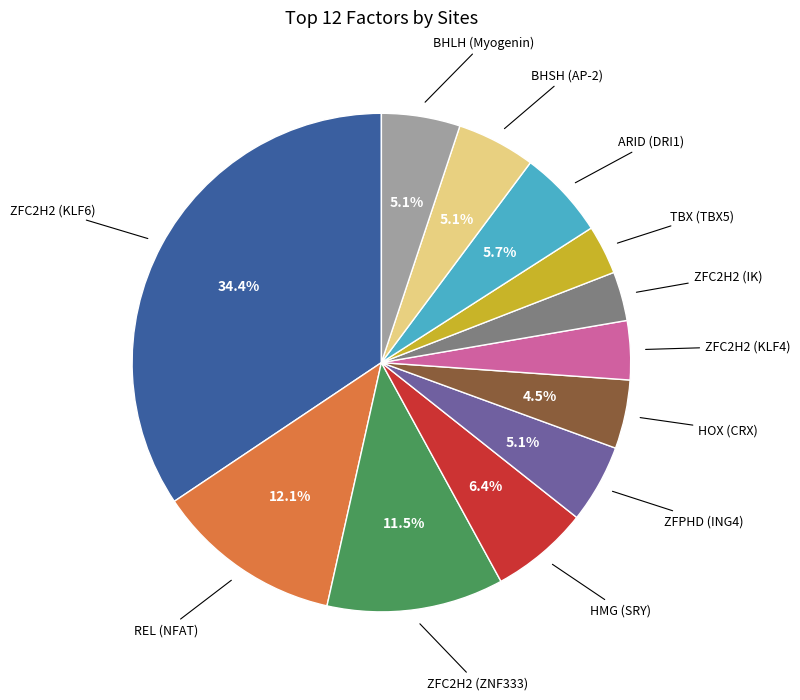

Between HOX (CRX) and HMG (SRY), which is larger?

HMG (SRY)